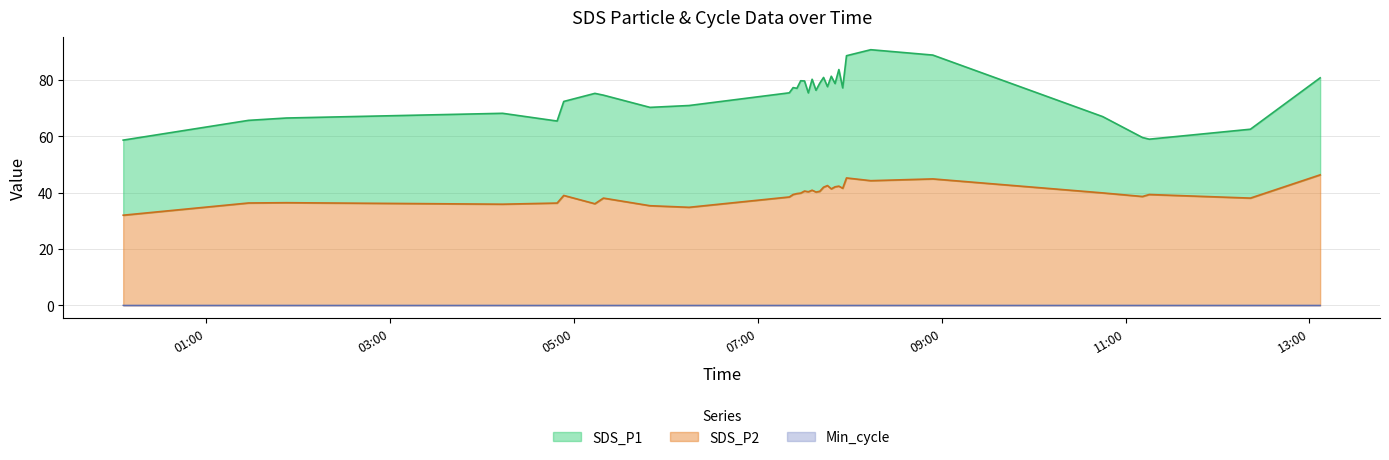

How many interior local peaks does the SDS_P1 series have?

9